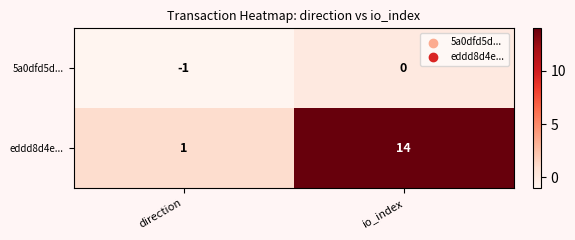

At how many categories does at least one series exceed 5?

1